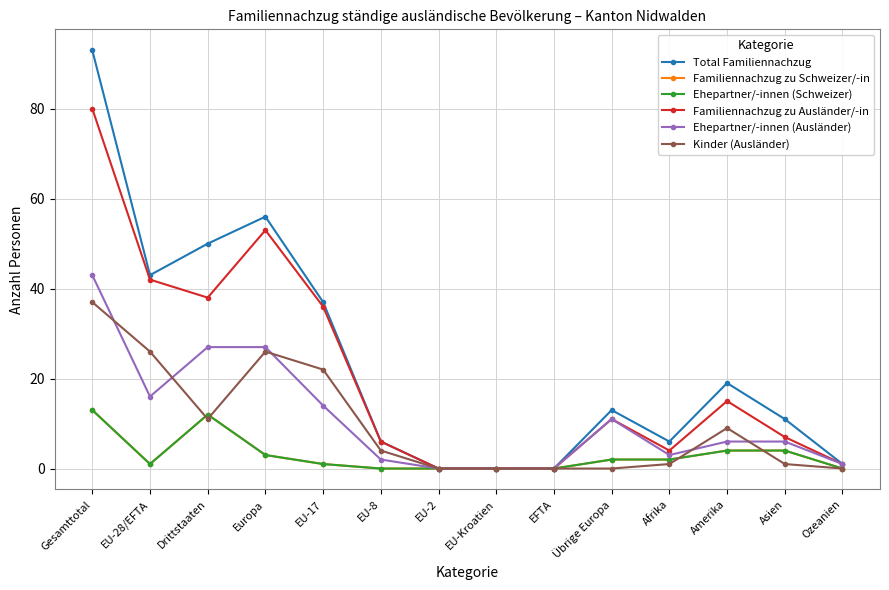

At which category is the sum across all series the highest?

Gesamttotal